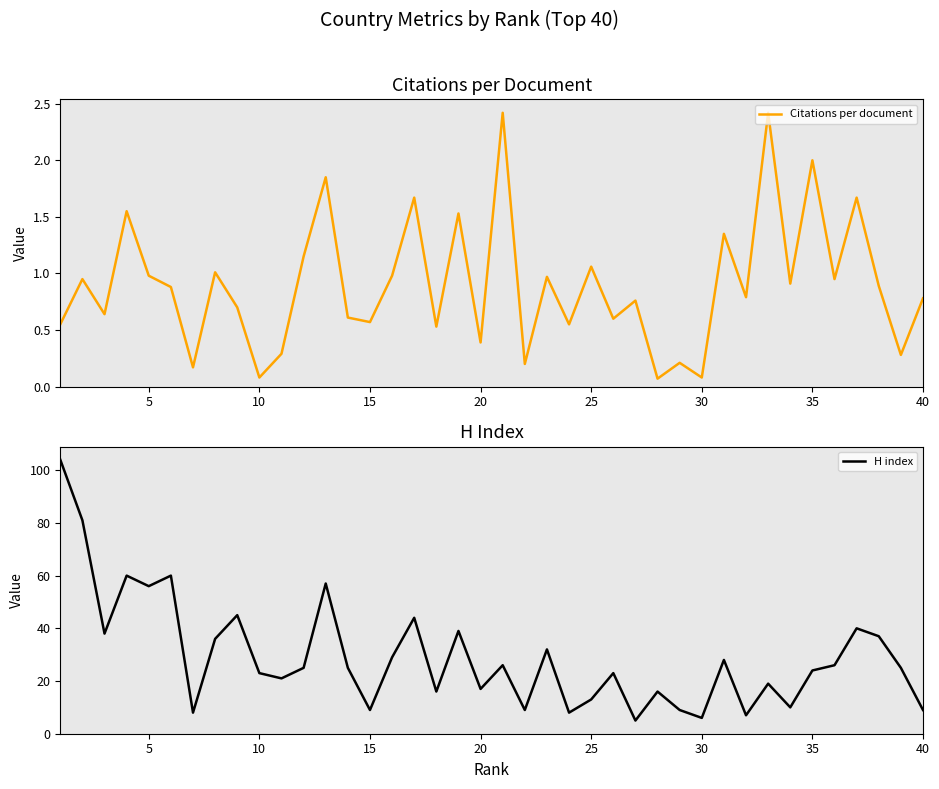

Count the number of categories in the chart.

40